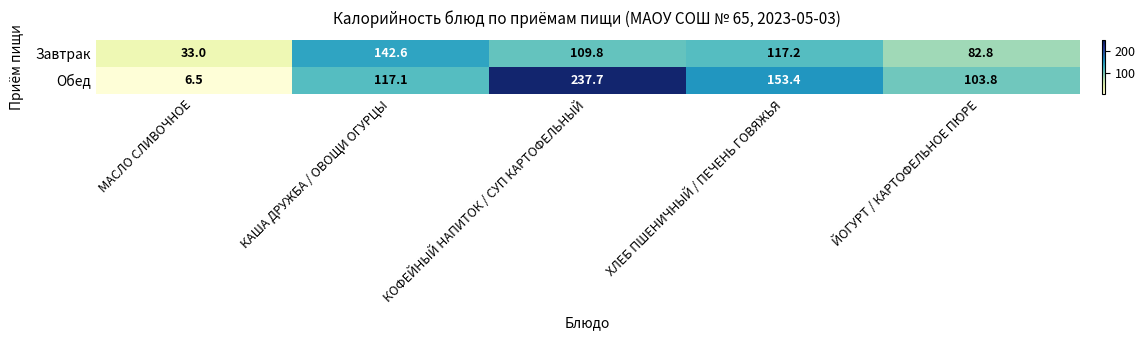

Is it true that Завтрак equals 109.8 at КОФЕЙНЫЙ НАПИТОК / СУП КАРТОФЕЛЬНЫЙ?

True